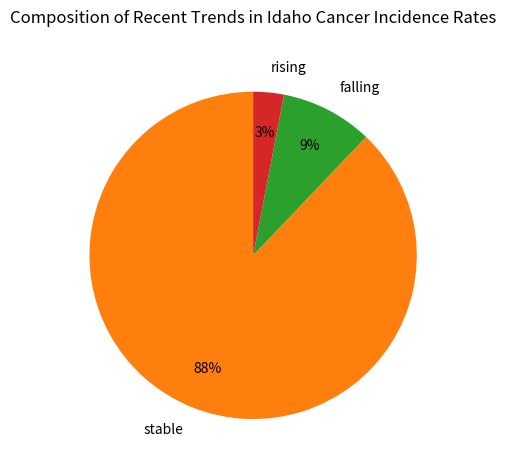

To the nearest percent, what percentage of the pie is falling?

9%